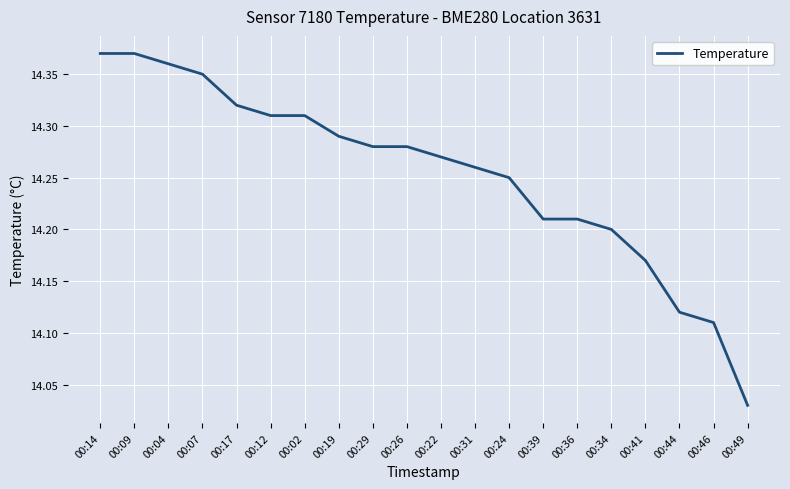

Which label corresponds to the smallest value in the chart?

00:49